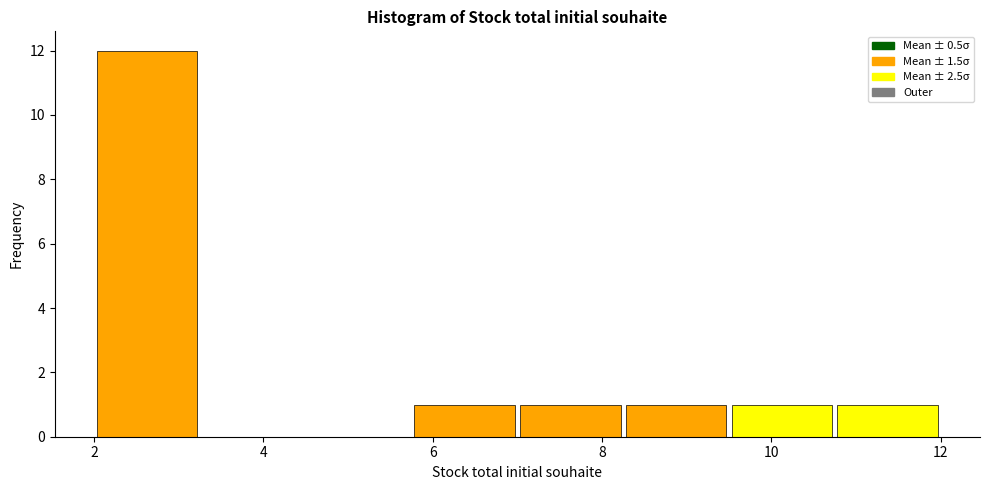

Over which range of the x-axis is the bar tallest?

2.00 to 3.25